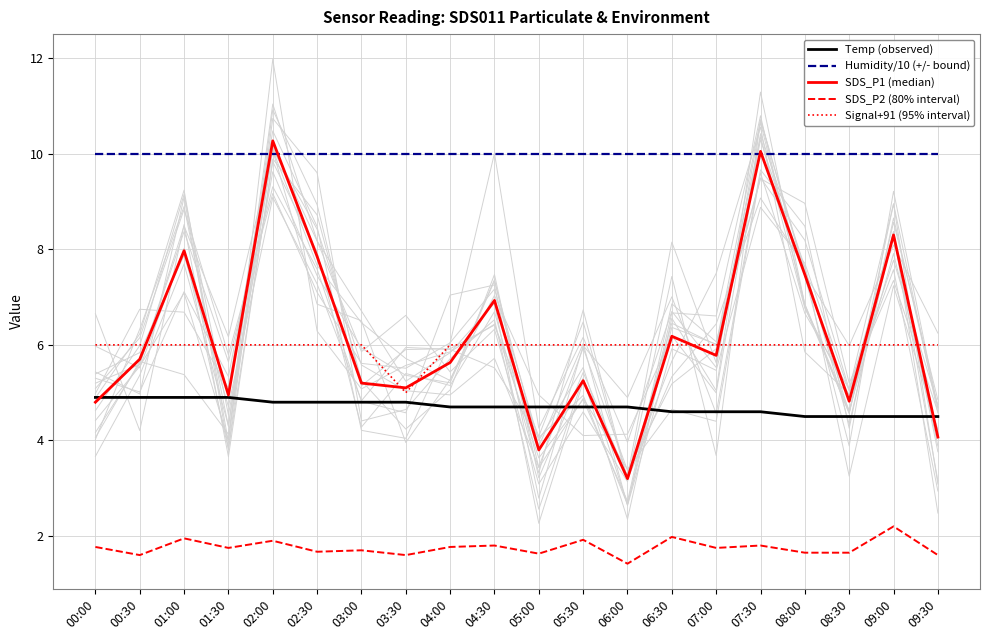

Where is Humidity/10 (+/- bound) nearest to the value 9?

00:00